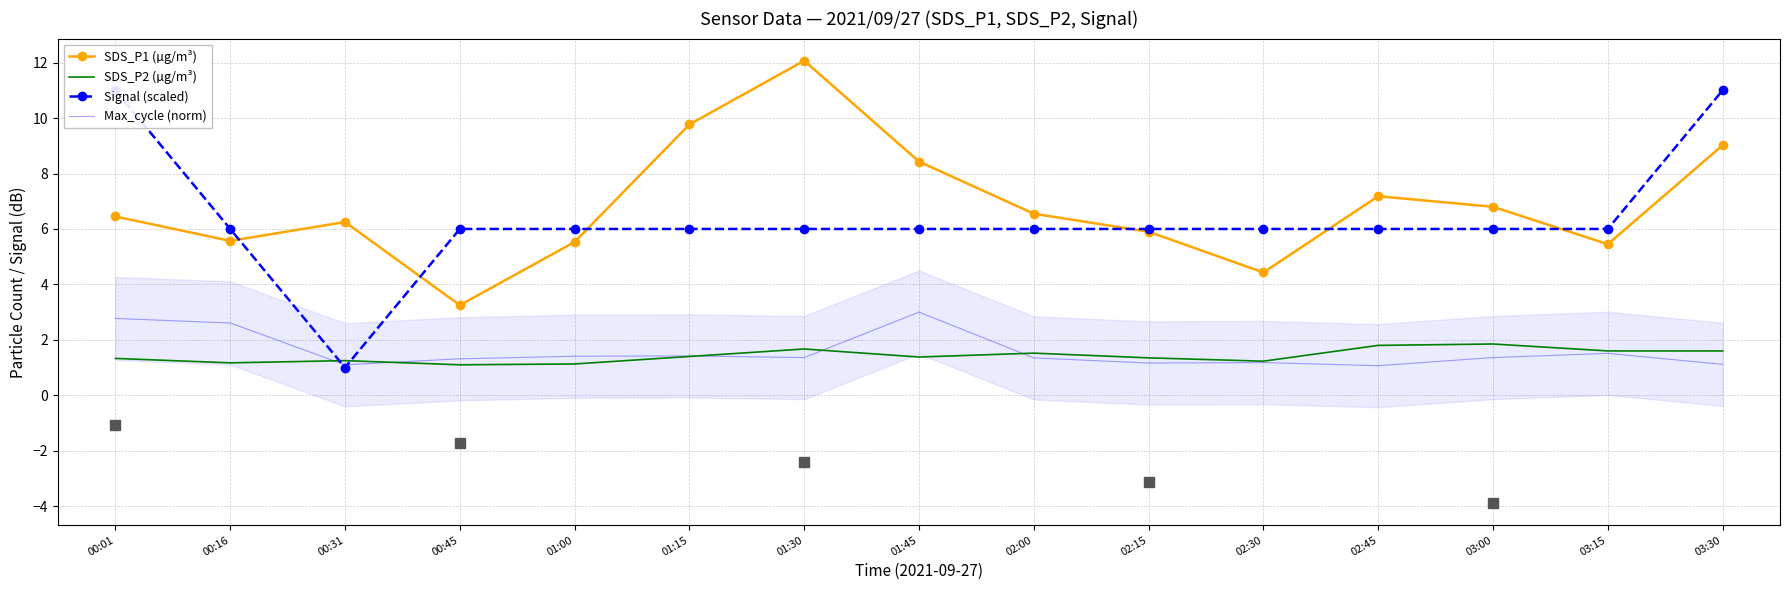

After their last crossing, which series has the higher values: SDS_P2 (µg/m³) or Signal (scaled)?

Signal (scaled)